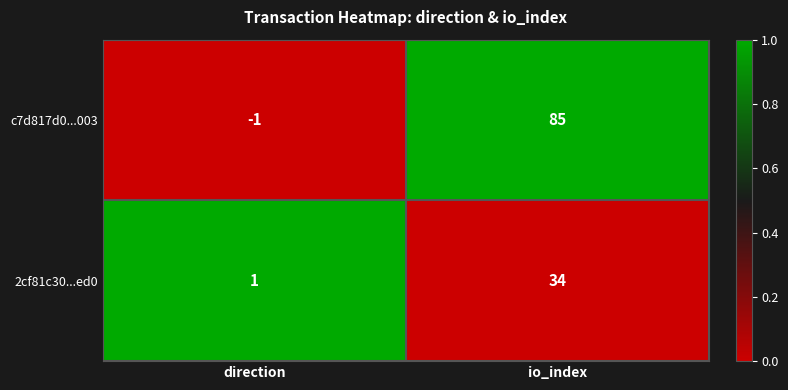

Which label corresponds to the smallest value in the chart?

direction